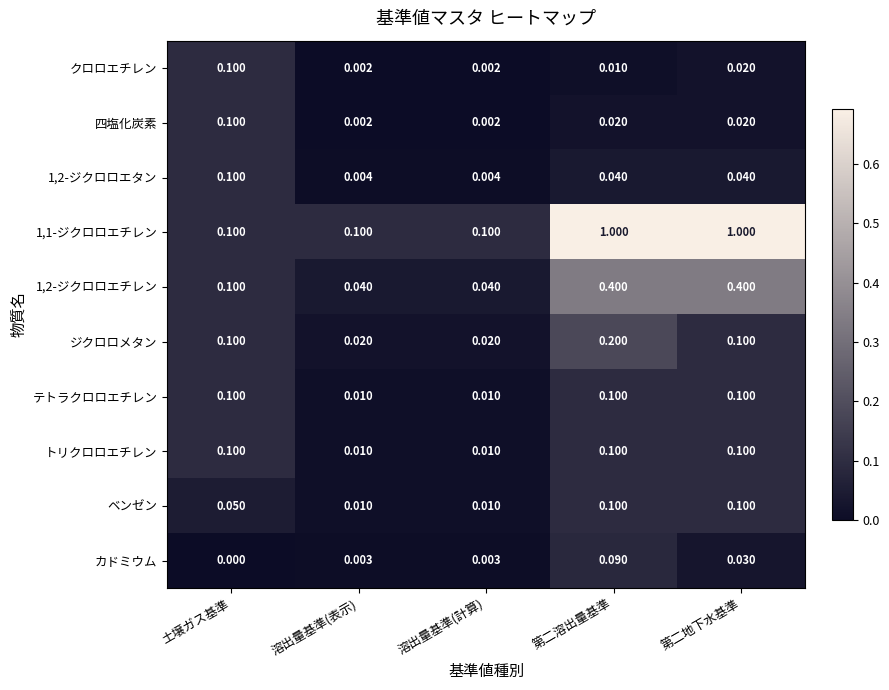

What is the greatest value displayed?

1.0